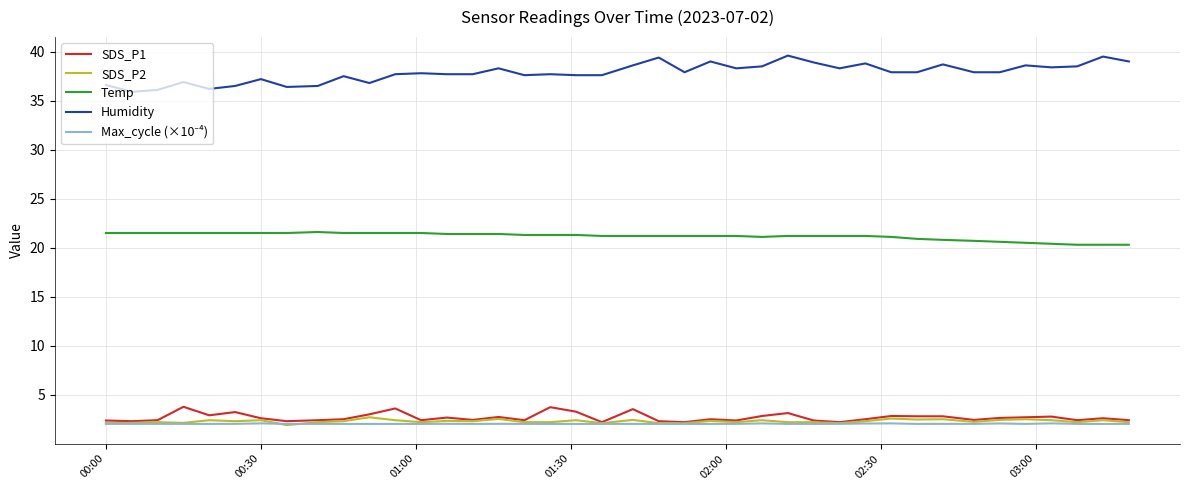

What is the greatest value displayed?

39.6